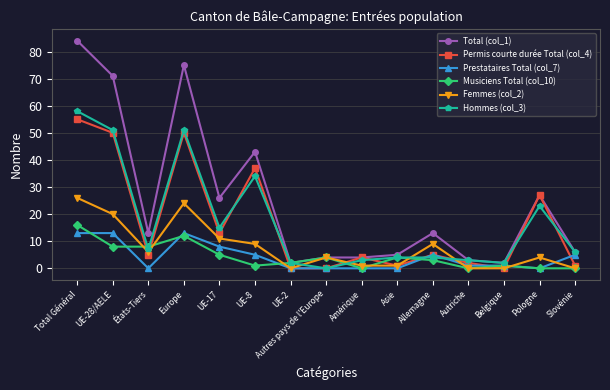

What is the total value across all series at Total Général?

252